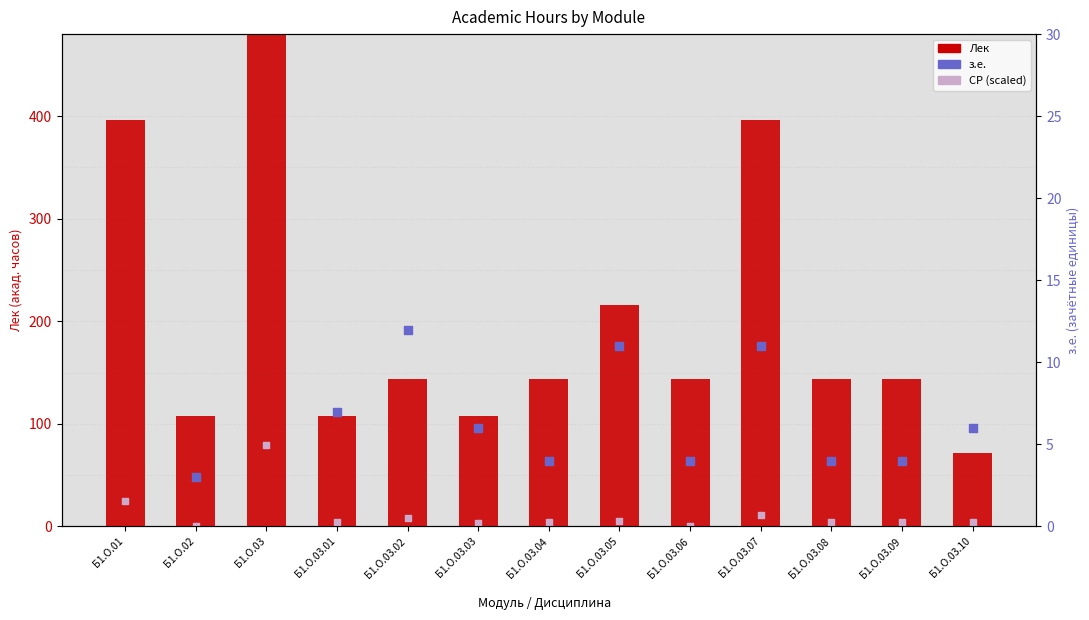

What is the total value across all series at Б1.О.03.04?

152.2